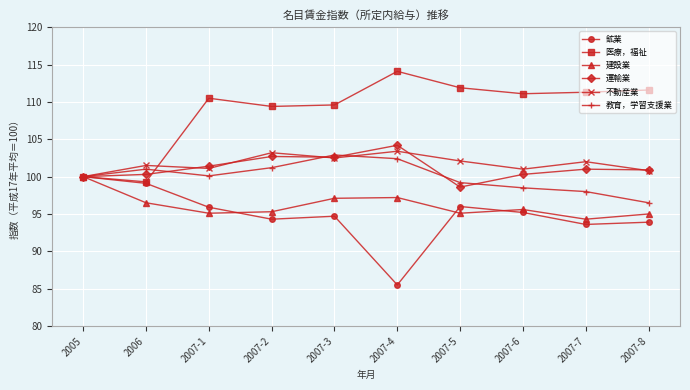

Which category has the highest value across all series?

2007-4